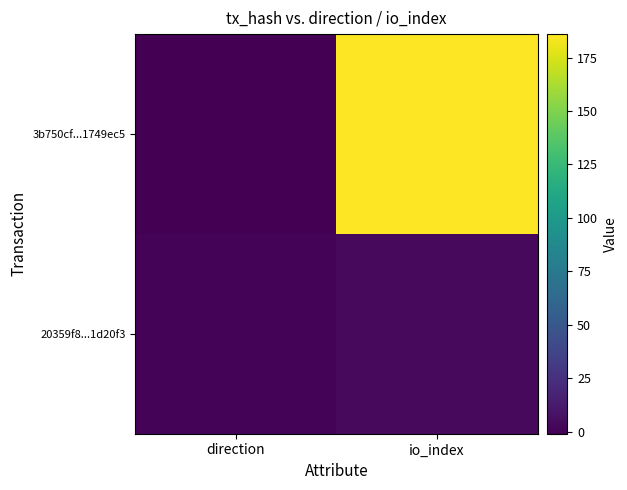

Between direction and io_index, which series saw the biggest shift?

3b750cf...1749ec5